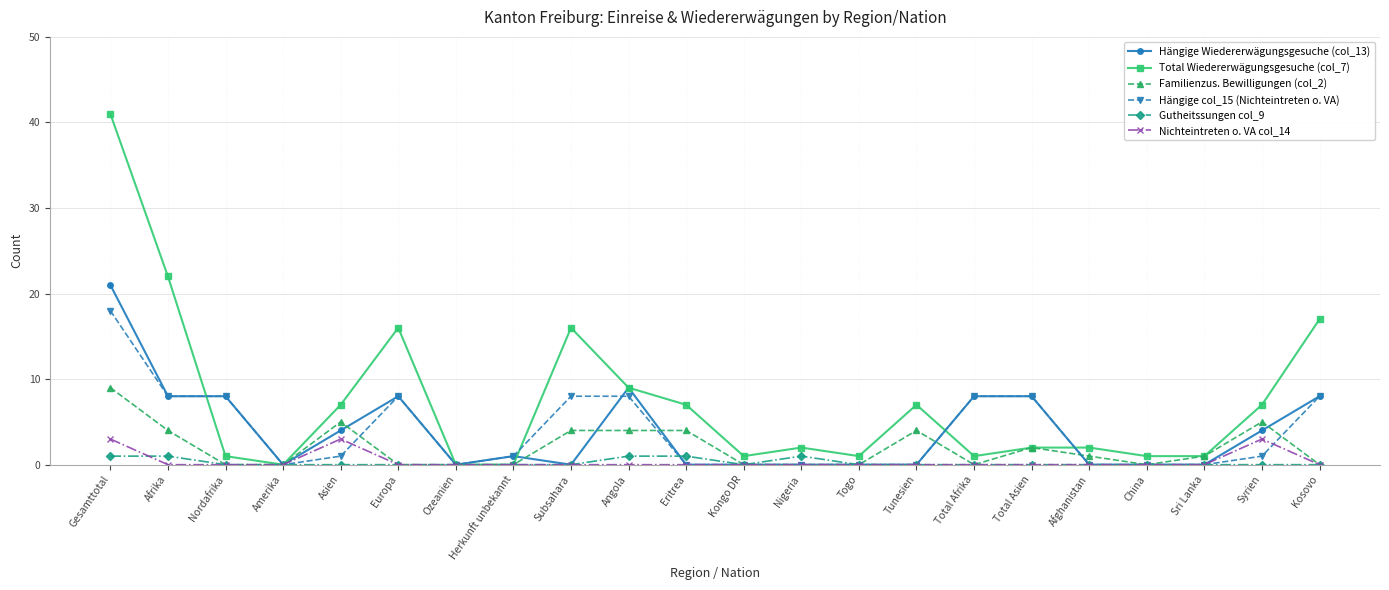

Which series changed the most between Subsahara and Kongo DR?

Total Wiedererwägungsgesuche (col_7)